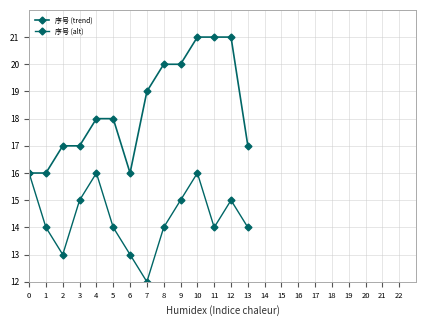

The value of 序号 (alt) at 5 is 14. True or false?

True